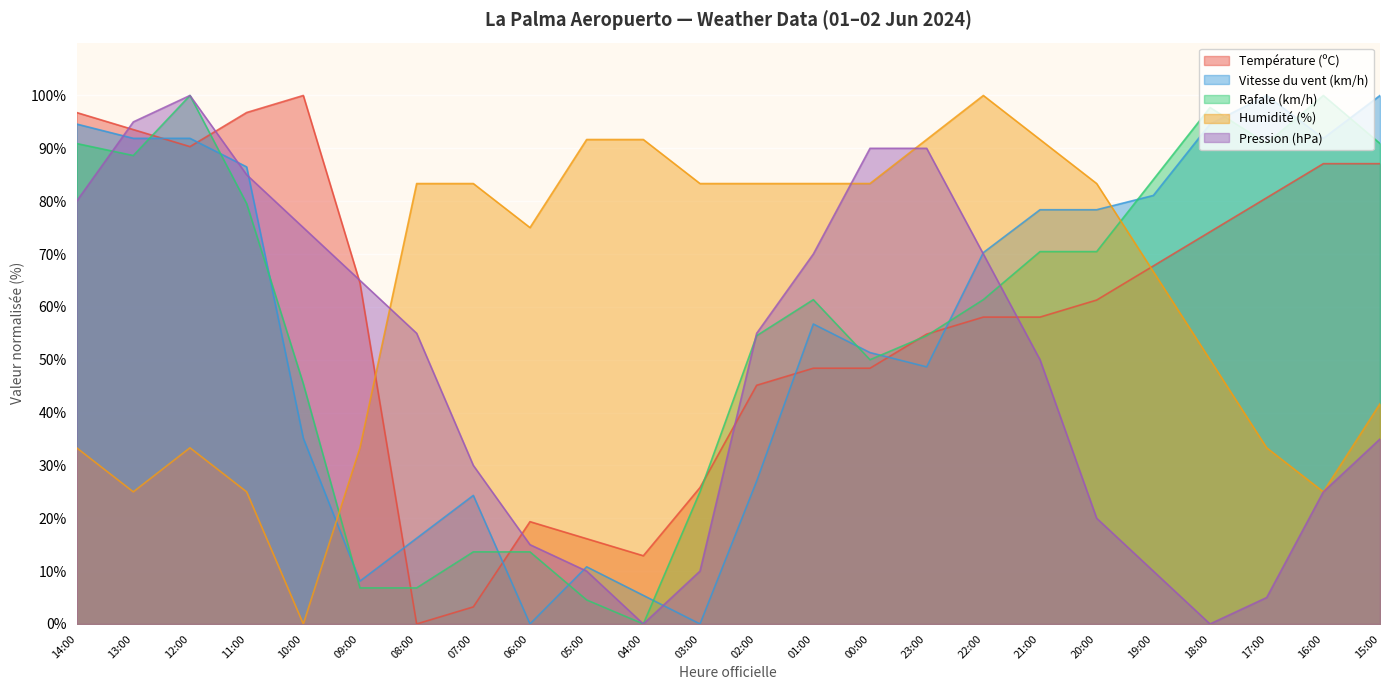

How many distinct data groups are displayed?

5